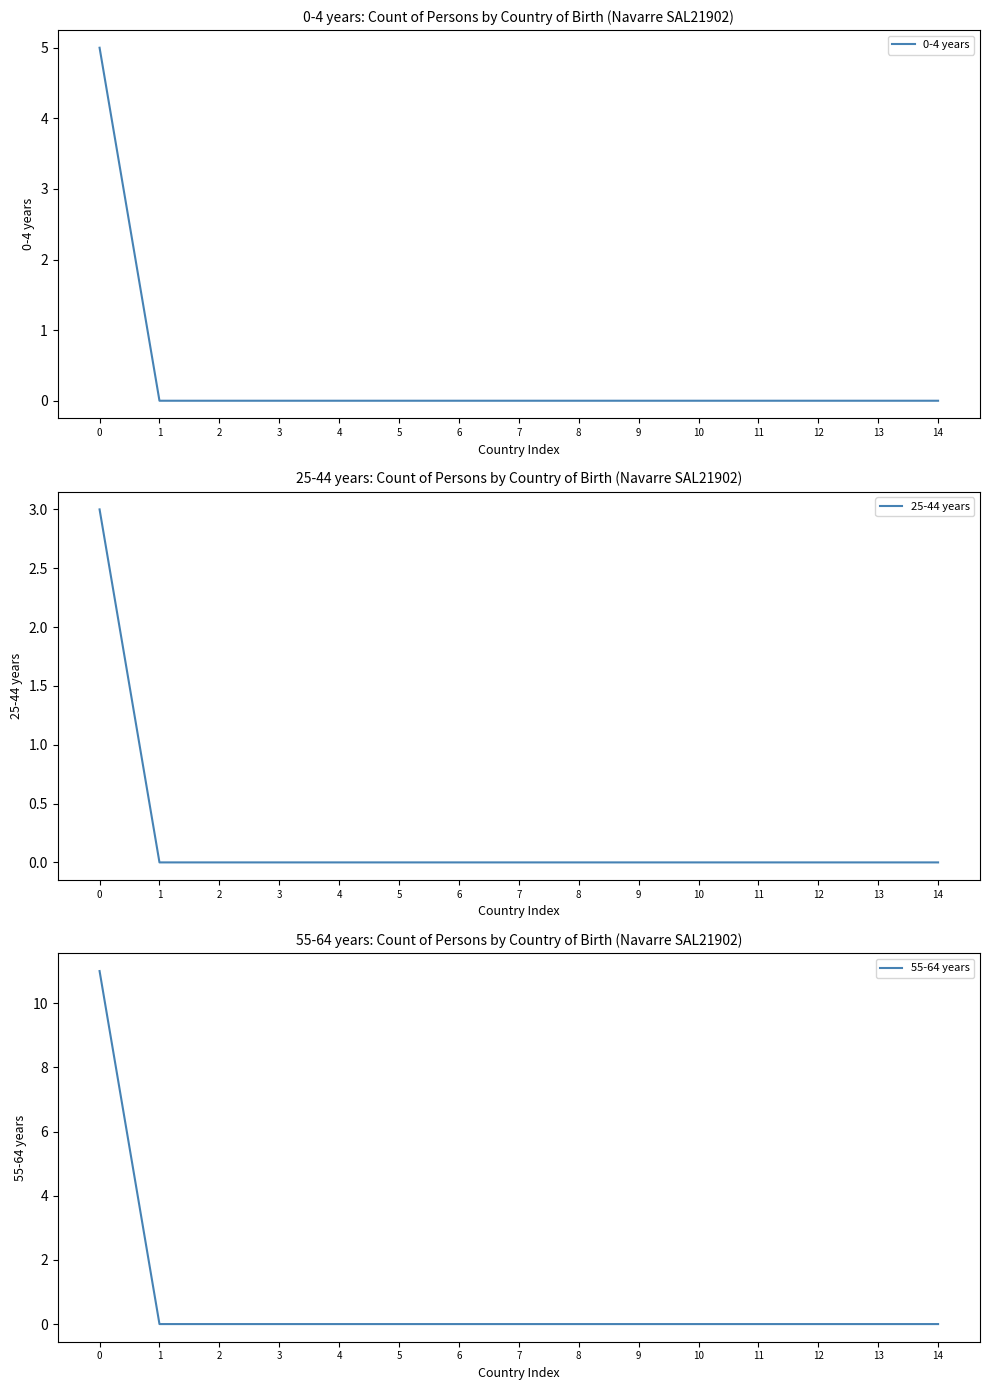

What is the greatest value displayed?

11